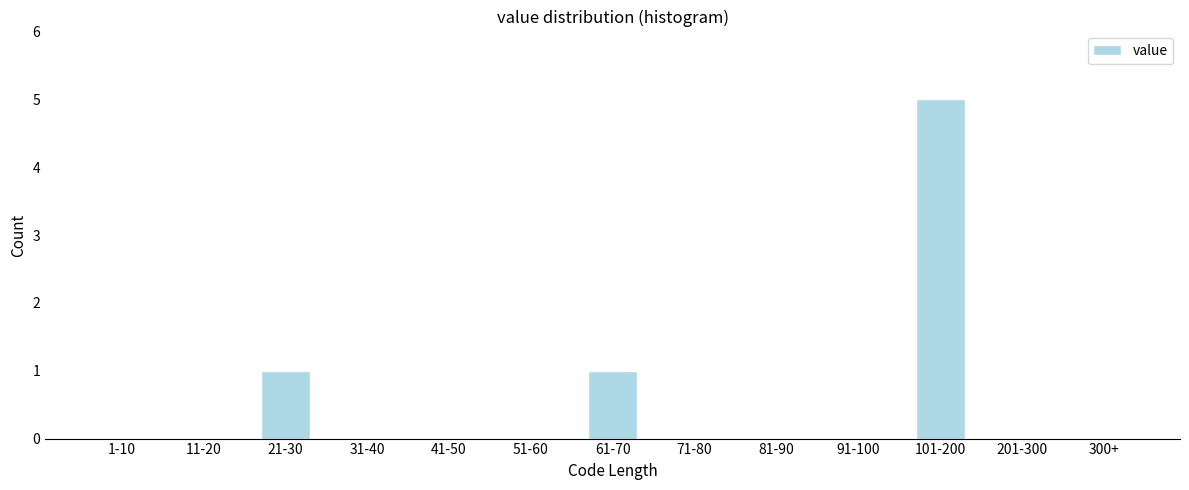

Reading right to left, extract all data points from this chart.

300+=0	201-300=0	101-200=5	91-100=0	81-90=0	71-80=0	61-70=1	51-60=0	41-50=0	31-40=0	21-30=1	11-20=0	1-10=0